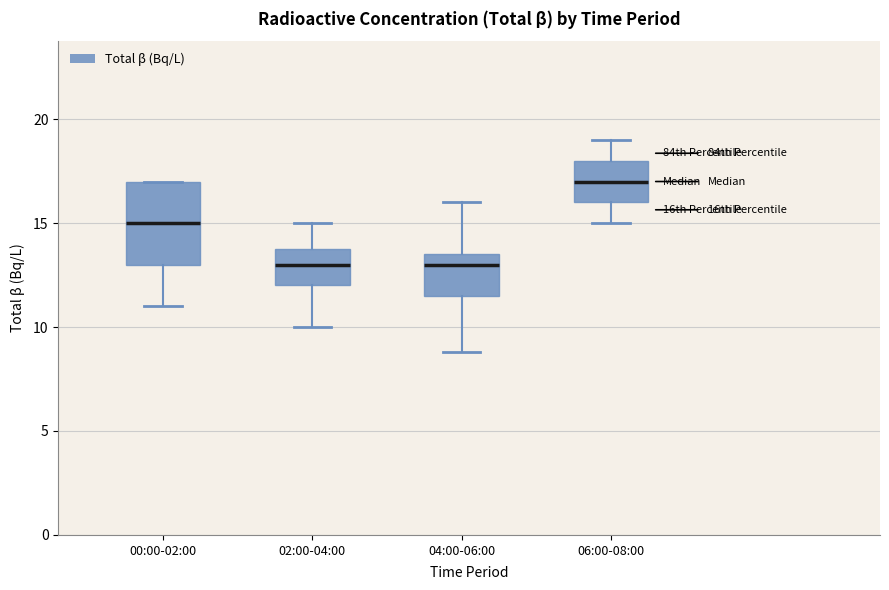

Where does the median line of the box for 02:00-04:00 sit on the y-axis? The values are not printed on the chart, so give them approximately, as read against the axis.

13.0